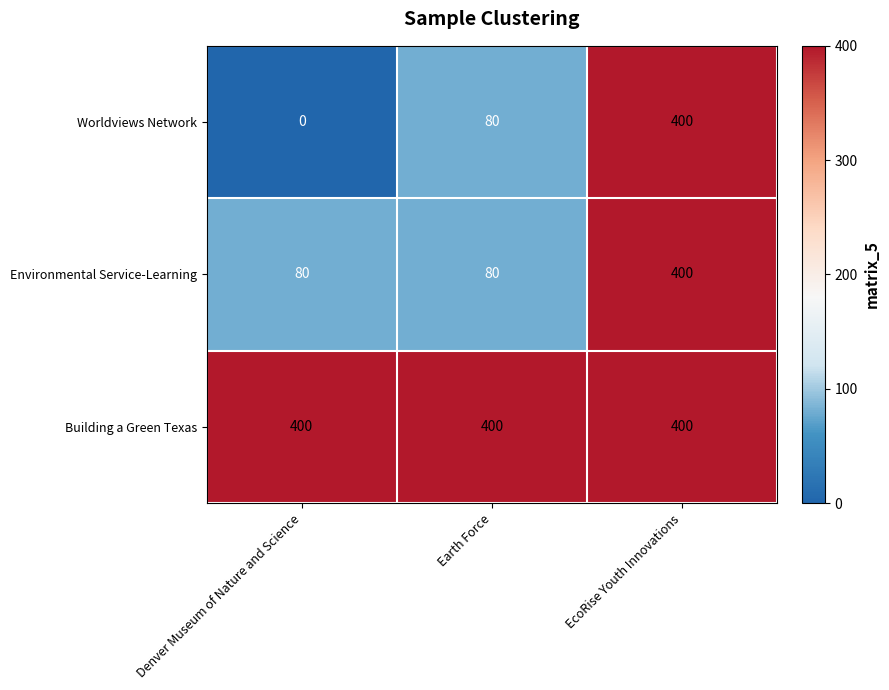

What is the approximate value of Building a Green Texas at EcoRise Youth Innovations?

400